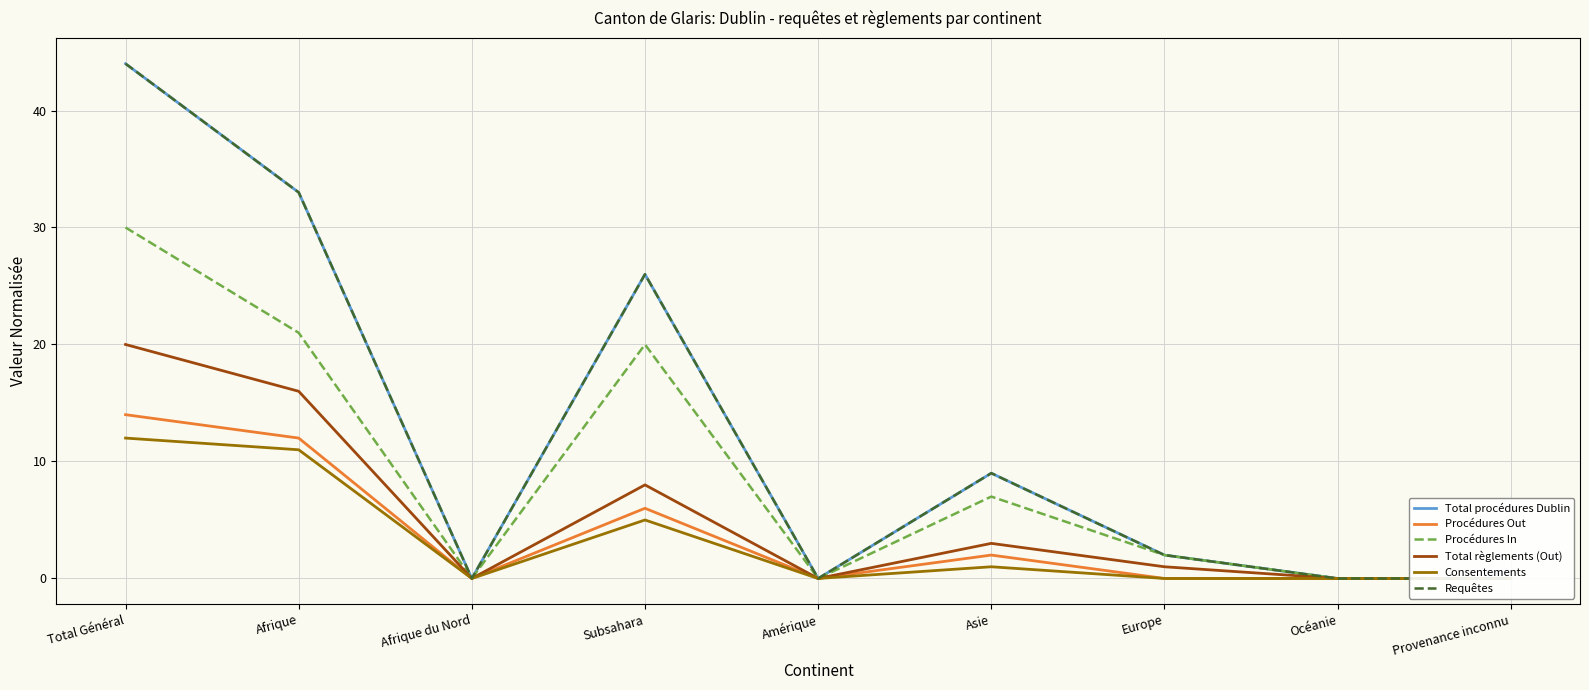

How many interior local valleys does the Requêtes series have?

2